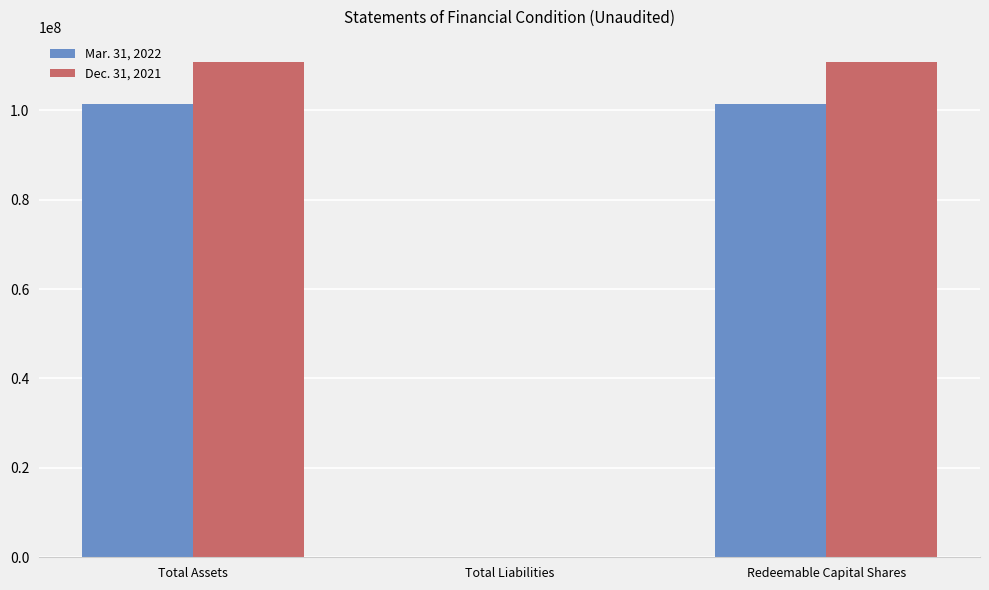

The value of Mar. 31, 2022 at Redeemable Capital Shares is 180654199. True or false?

False